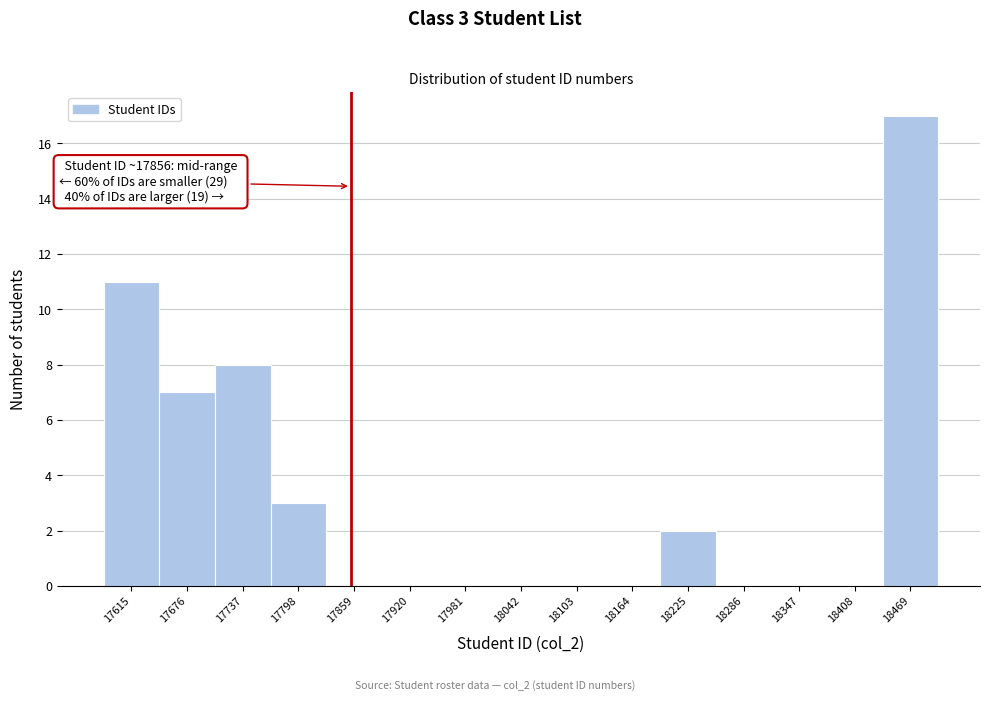

Over which range of the x-axis is the bar tallest?

18439 to 18500